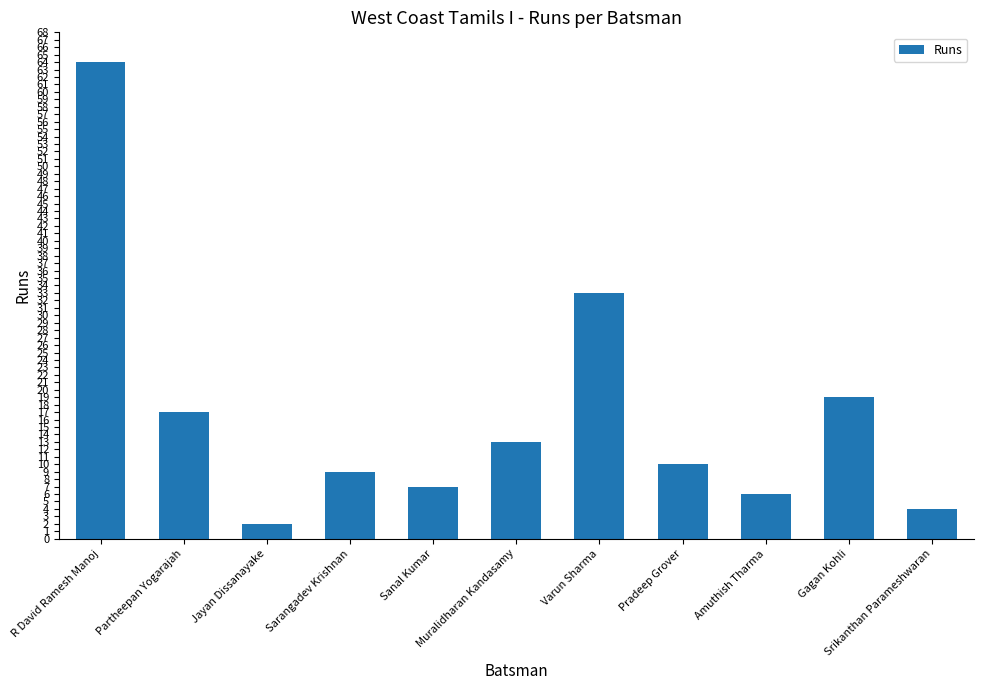

Reading left to right, list all the values displayed in this chart.

R David Ramesh Manoj=64	Partheepan Yogarajah=17	Jayan Dissanayake=2	Sarangadev Krishnan=9	Sanal Kumar=7	Muralidharan Kandasamy=13	Varun Sharma=33	Pradeep Grover=10	Amuthish Tharma=6	Gagan Kohli=19	Srikanthan Parameshwaran=4